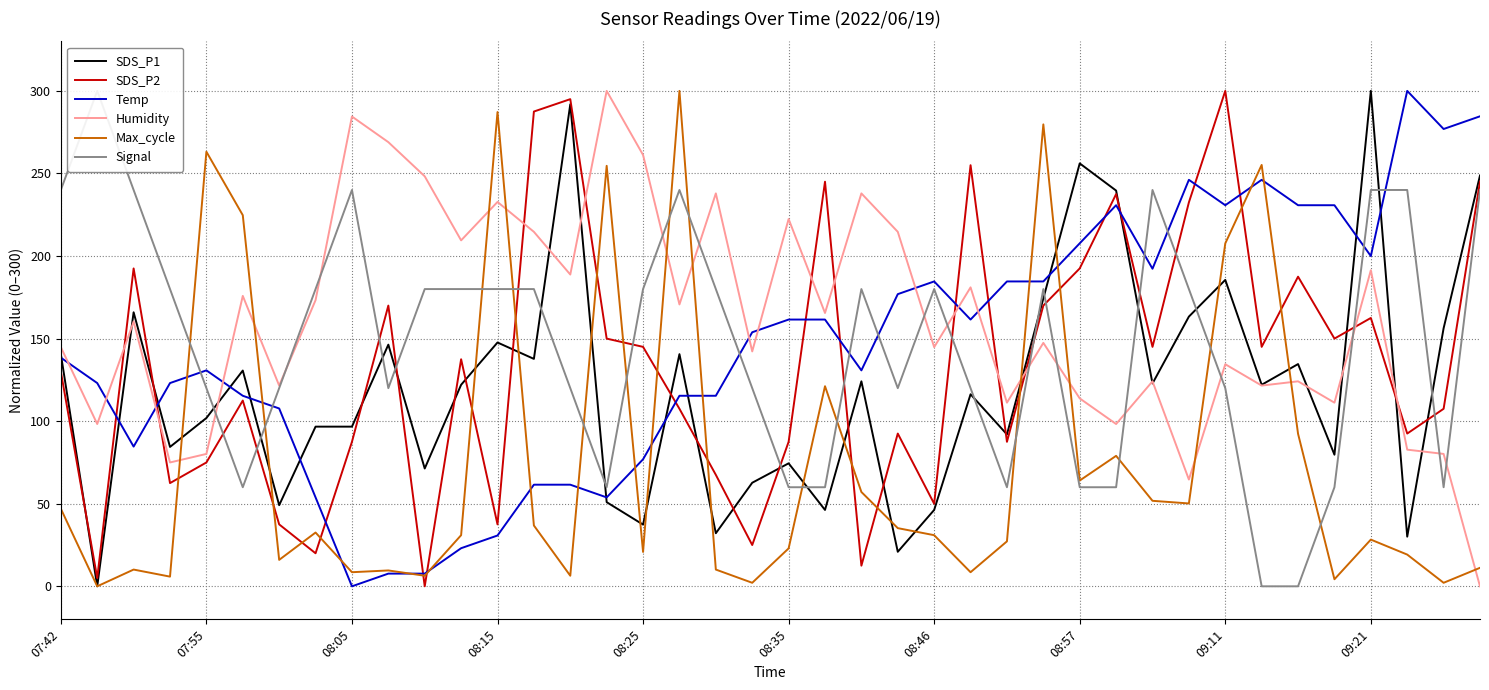

The value of Temp at 09:21 is 200.0. True or false?

True